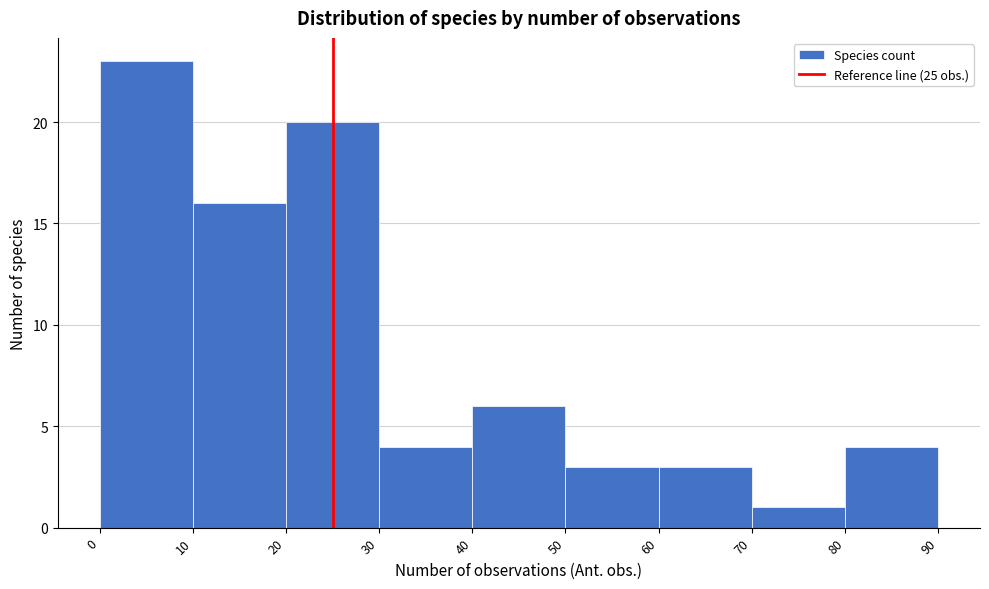

How tall is the bar that spans 80 to 90 on the x-axis? The values are not printed on the chart, so give them approximately, as read against the axis.

4